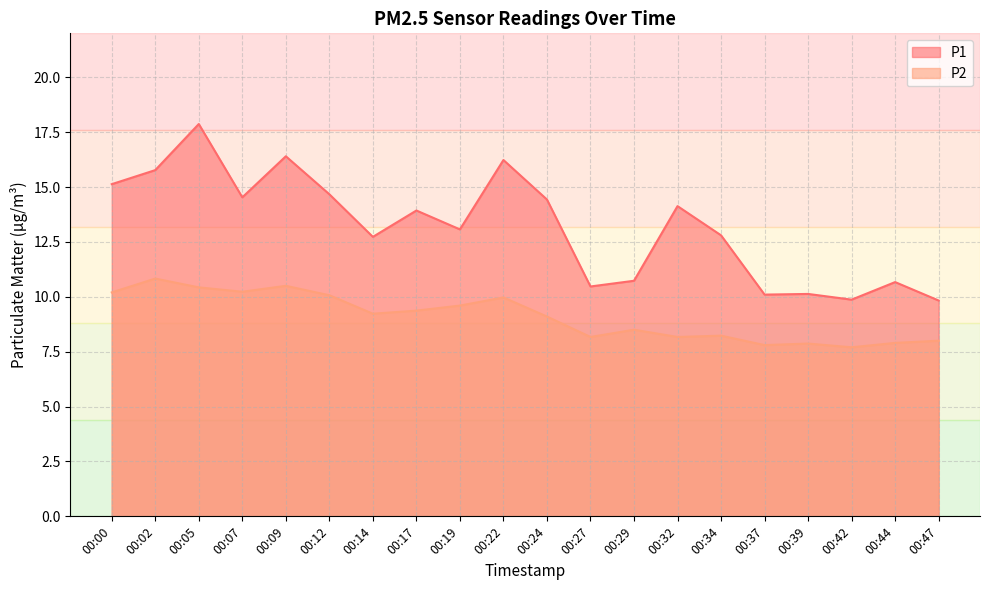

True or false: P2 and P1 intersect in this chart.

False